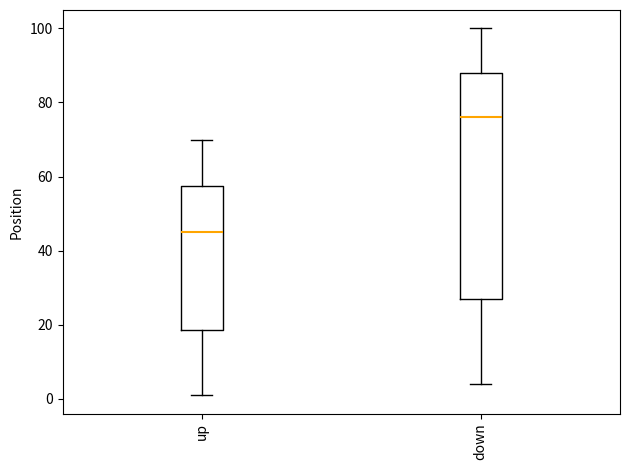

Where does the upper whisker of the box for up end on the y-axis? The values are not printed on the chart, so give them approximately, as read against the axis.

70